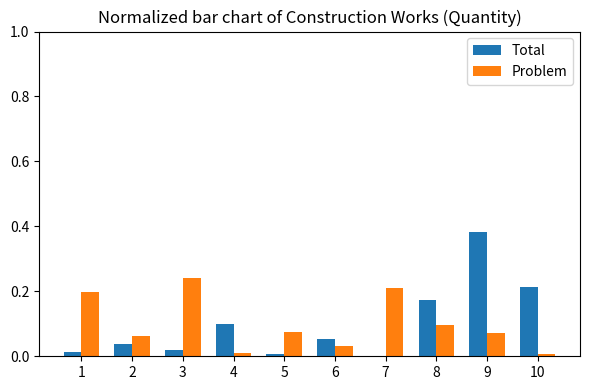

What is the sum of all Problem values?

1.0